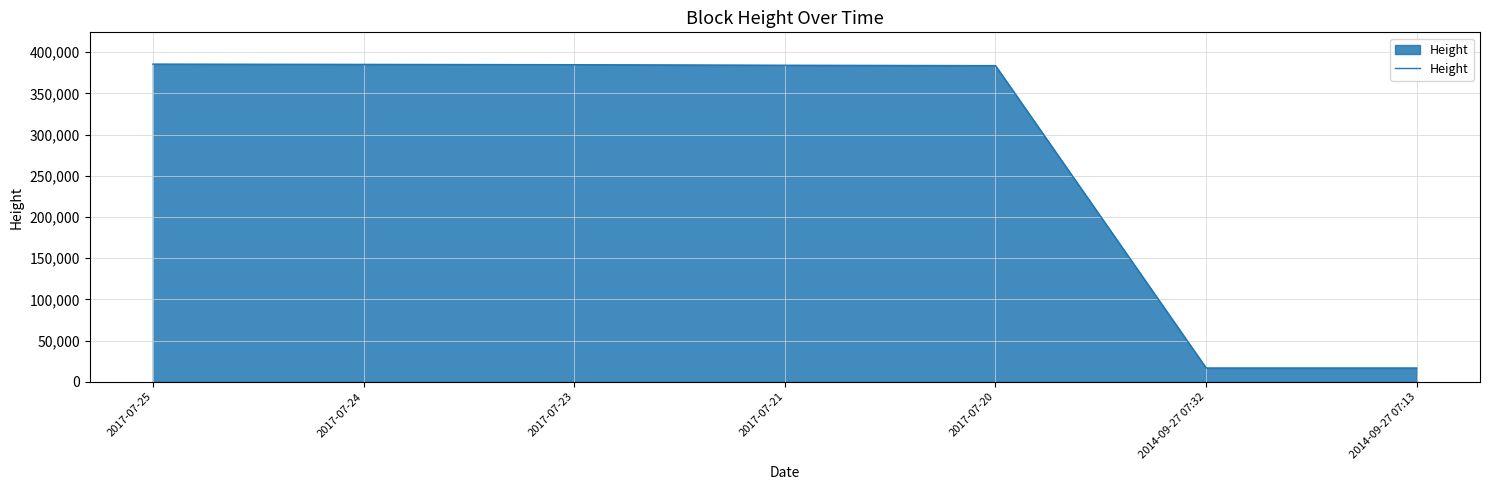

Is it true that the value at 2014-09-27 07:13 is 16732?

True